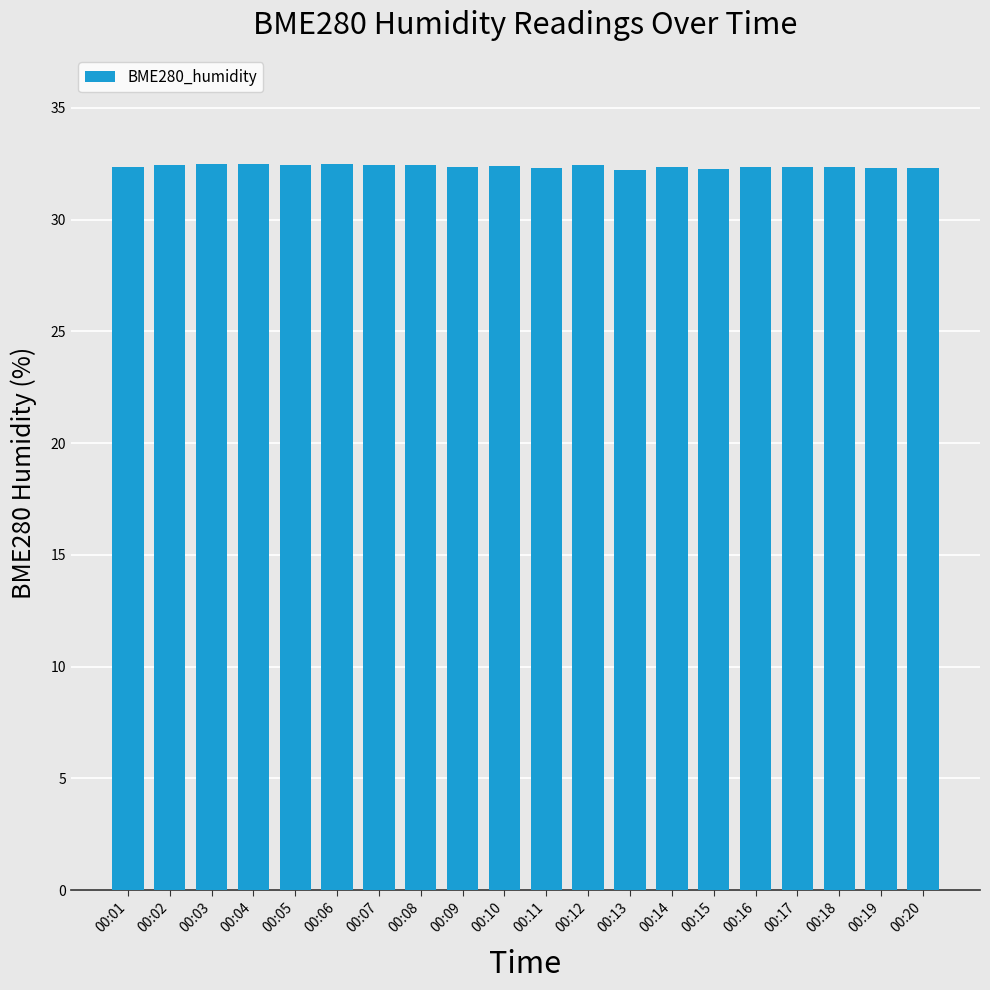

What is the maximum value shown in the chart?

32.5